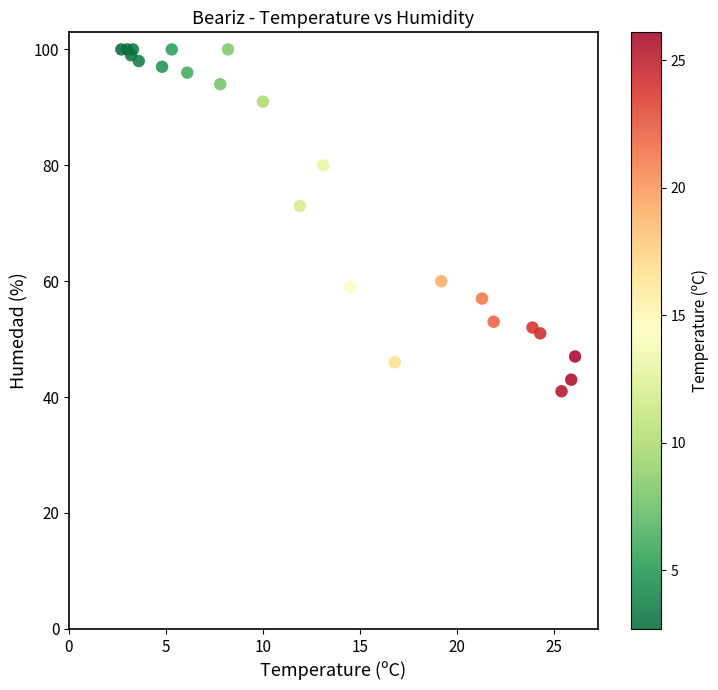

What Y value in the scatter plot is closest to 70?

73